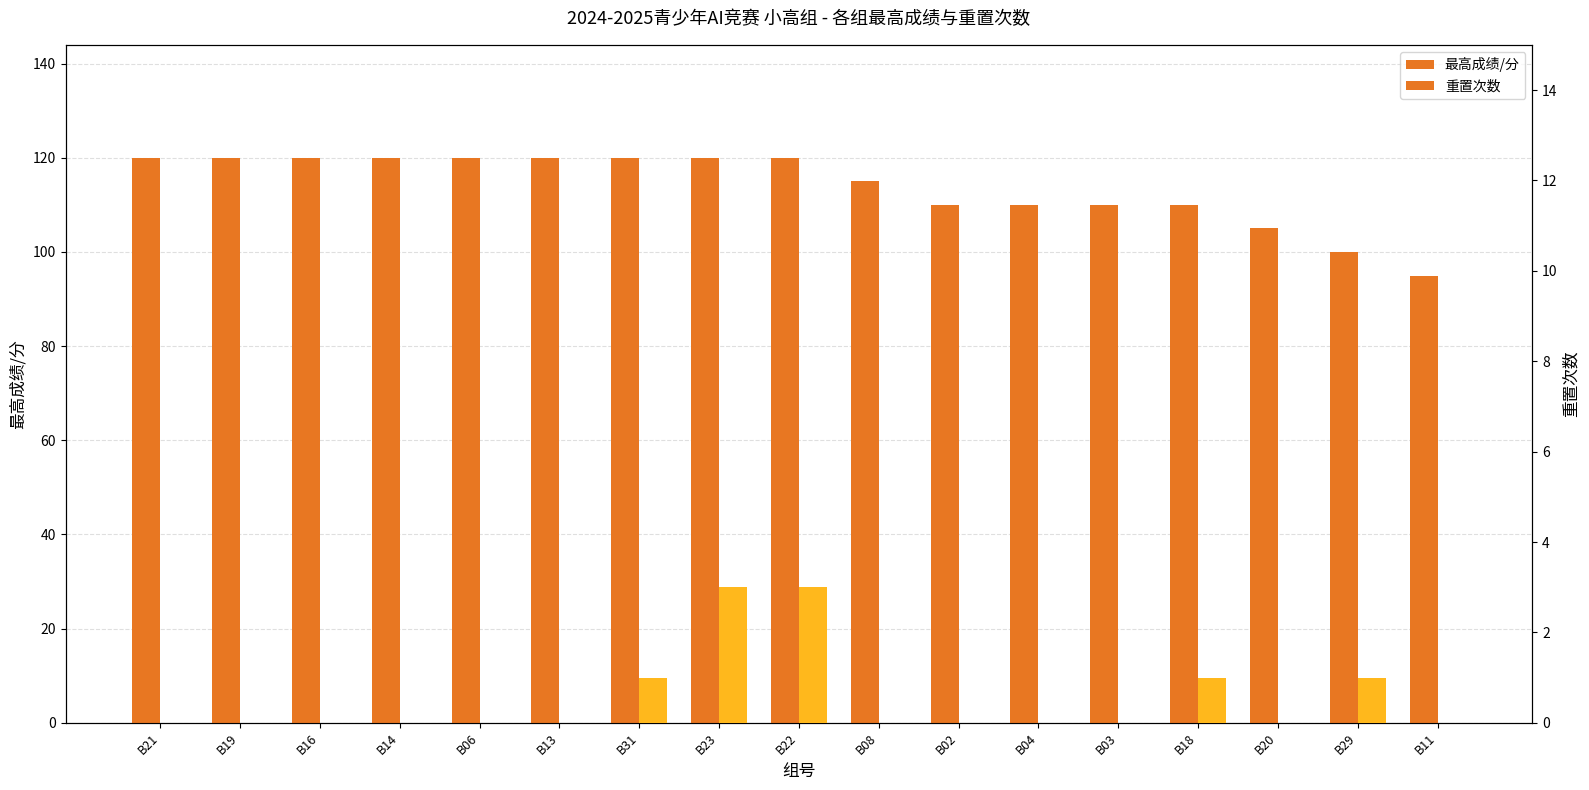

How many data points does each series have?

17